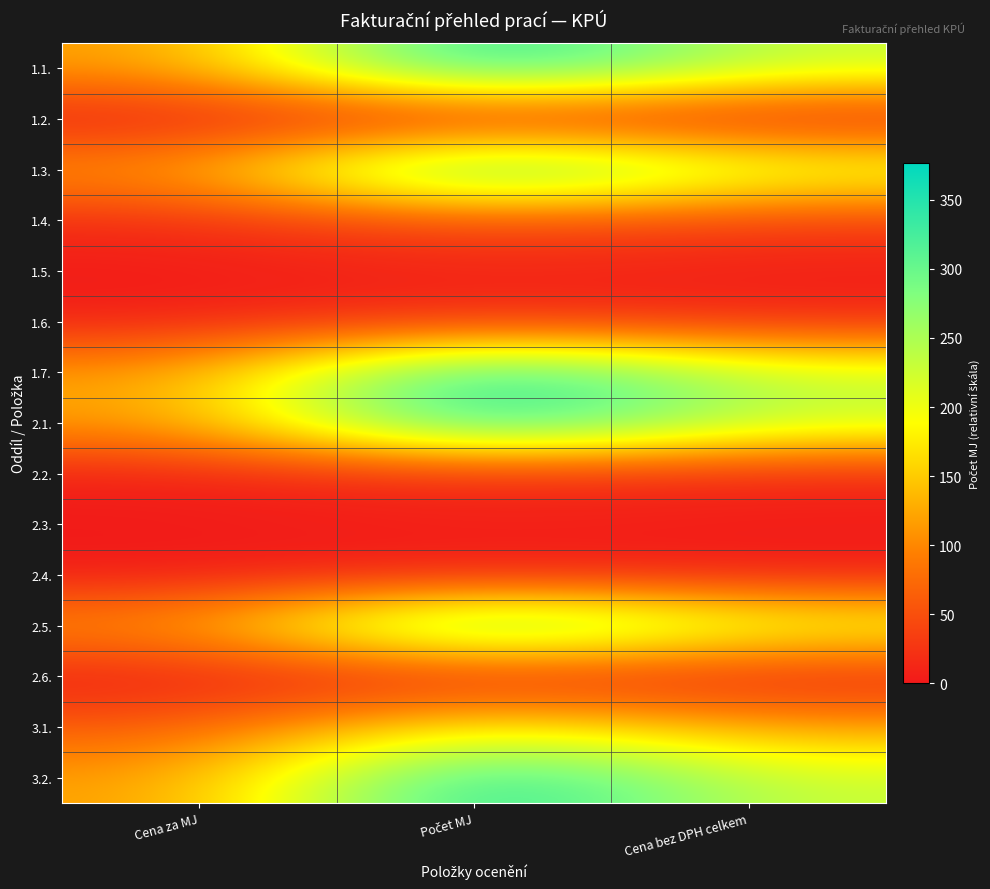

List the series in order of their peak value, highest first.

1.1., 1.7., 2.1., 3.2., 1.3., 2.5., 3.1., 1.4., 1.6., 2.2., 1.5., 2.3., 2.4., 2.6., 1.2.